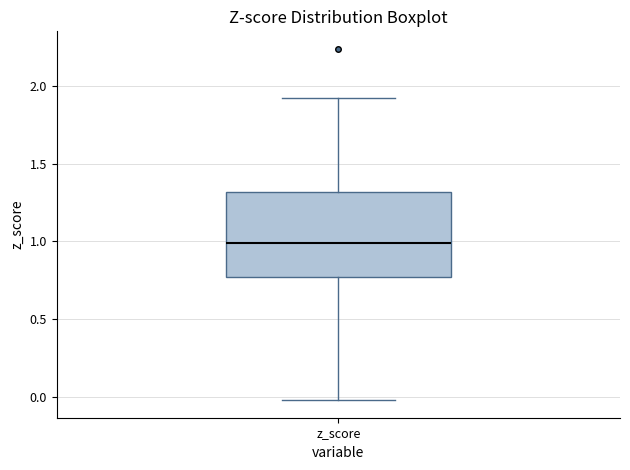

Where does the upper whisker of the box for z_score end on the y-axis? The values are not printed on the chart, so give them approximately, as read against the axis.

1.90